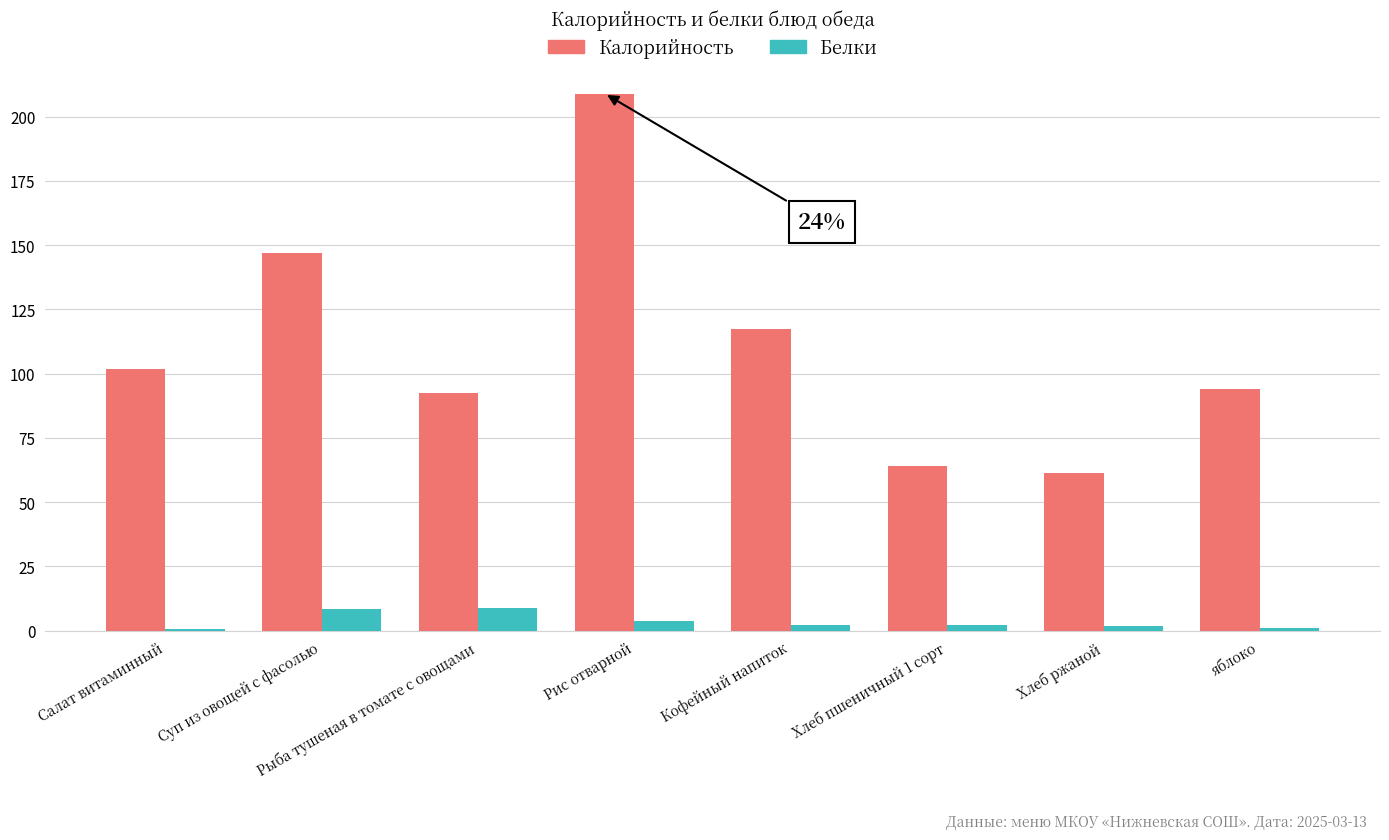

Which series has the largest range (max minus min)?

Калорийность